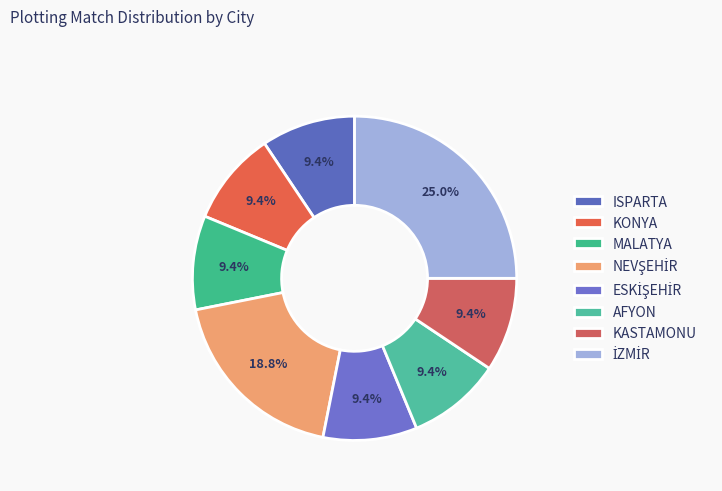

Does ESKİŞEHİR represent more than half of the total?

No